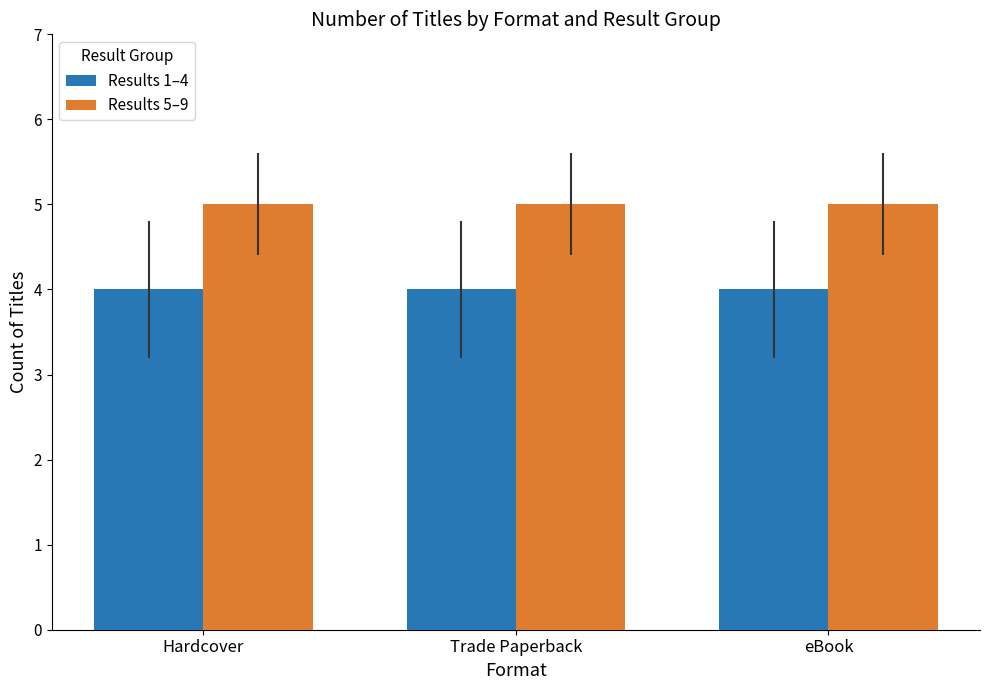

The Results 5–9 series shows 5 at Hardcover. True or false?

True